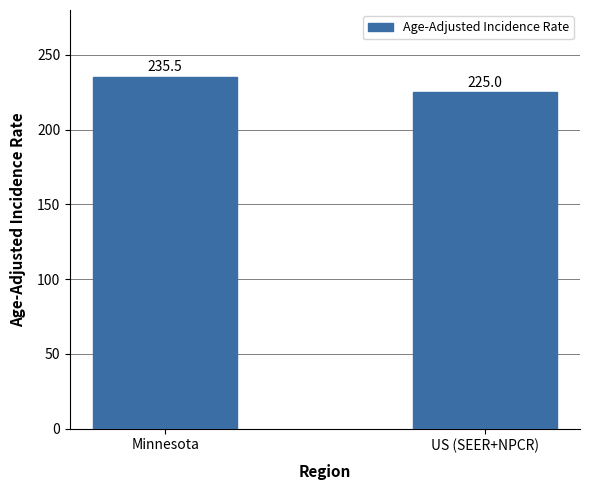

What is the difference between the maximum and minimum values?

10.5